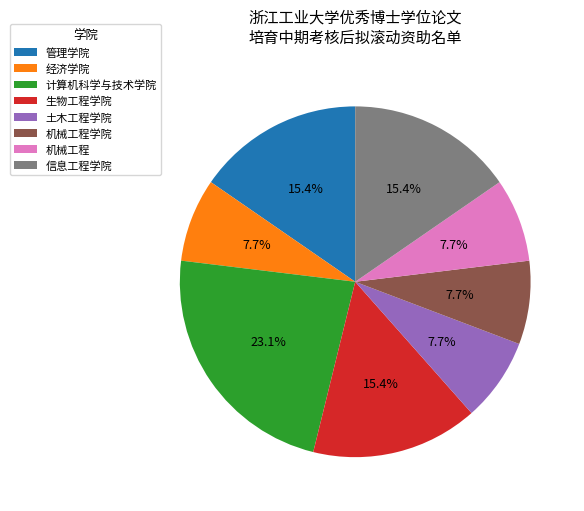

What is the ratio of the value at 经济学院 to the value at 计算机科学与技术学院?

0.3